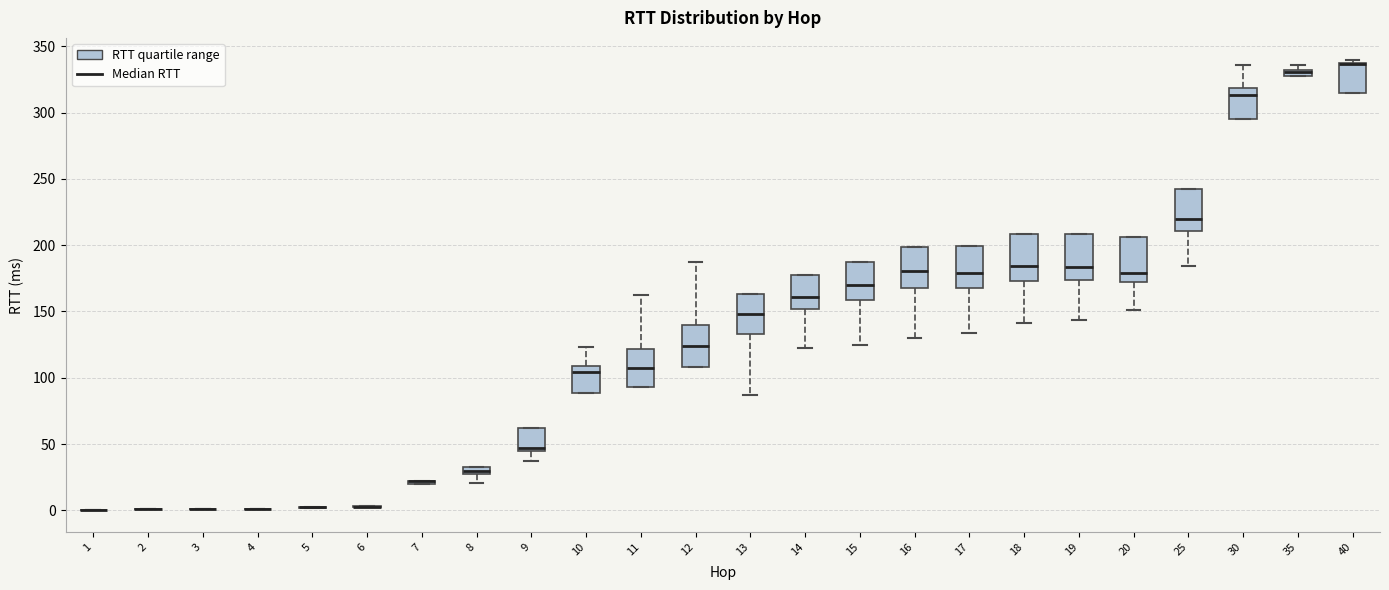

Where does the median line of the box at x = 25 sit on the y-axis? The values are not printed on the chart, so give them approximately, as read against the axis.

220